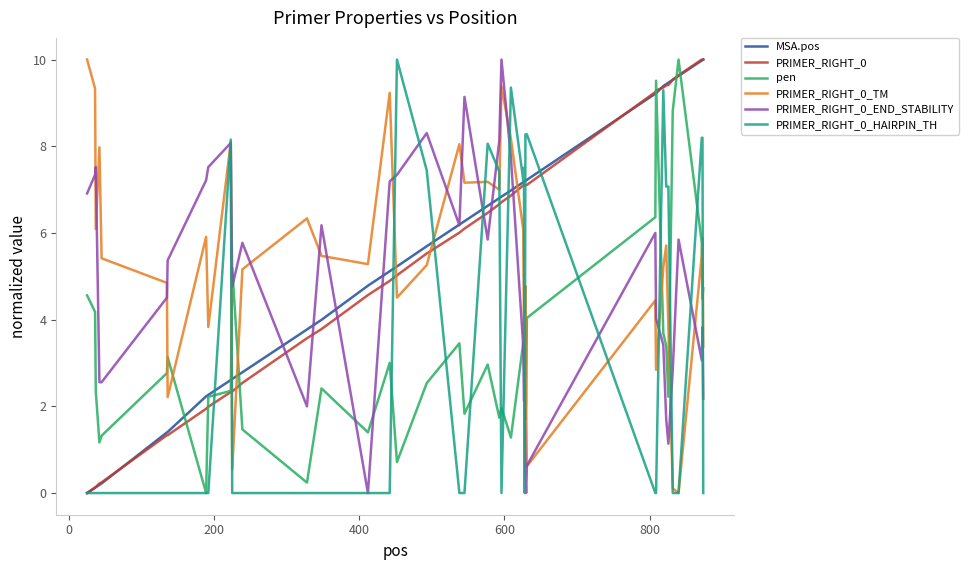

What are all the series names shown in the legend?

MSA.pos, PRIMER_RIGHT_0, pen, PRIMER_RIGHT_0_TM, PRIMER_RIGHT_0_END_STABILITY, PRIMER_RIGHT_0_HAIRPIN_TH